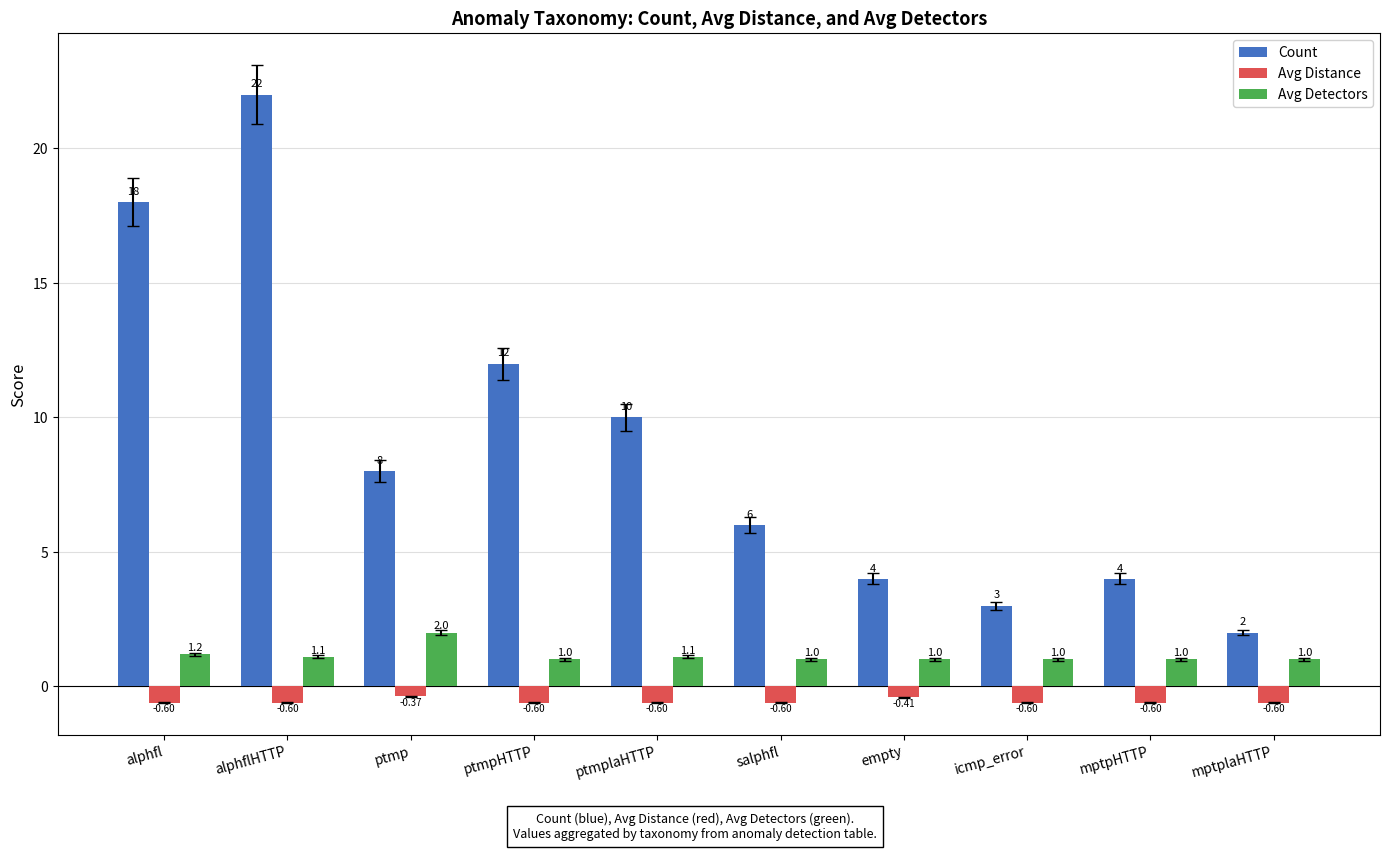

What is the label of the 9th bar from the right?

alphflHTTP